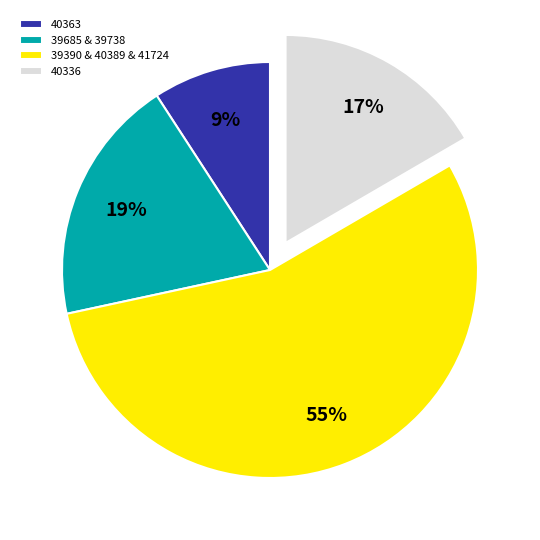

How many slices are in this pie chart?

4